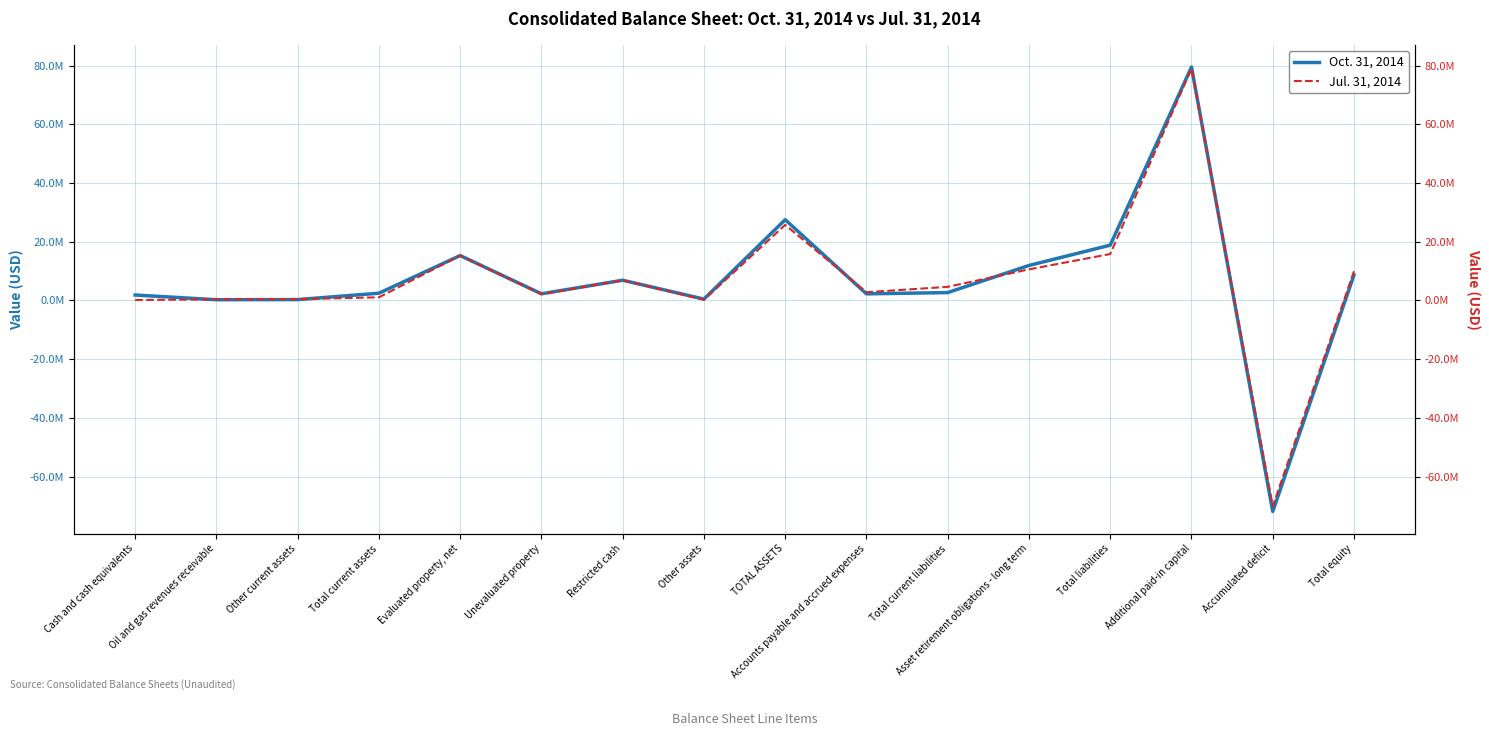

What is the difference between the maximum and minimum values in the Jul. 31, 2014 series?

149059950